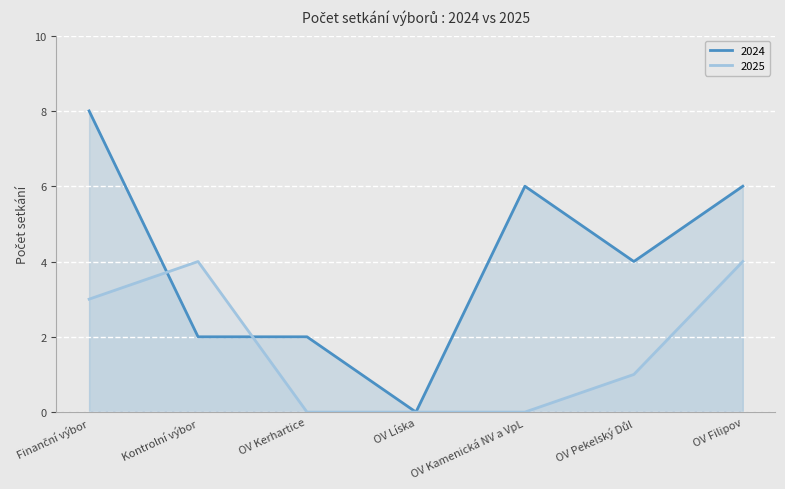

Count the 2024 values in the range 2 to 6.

5